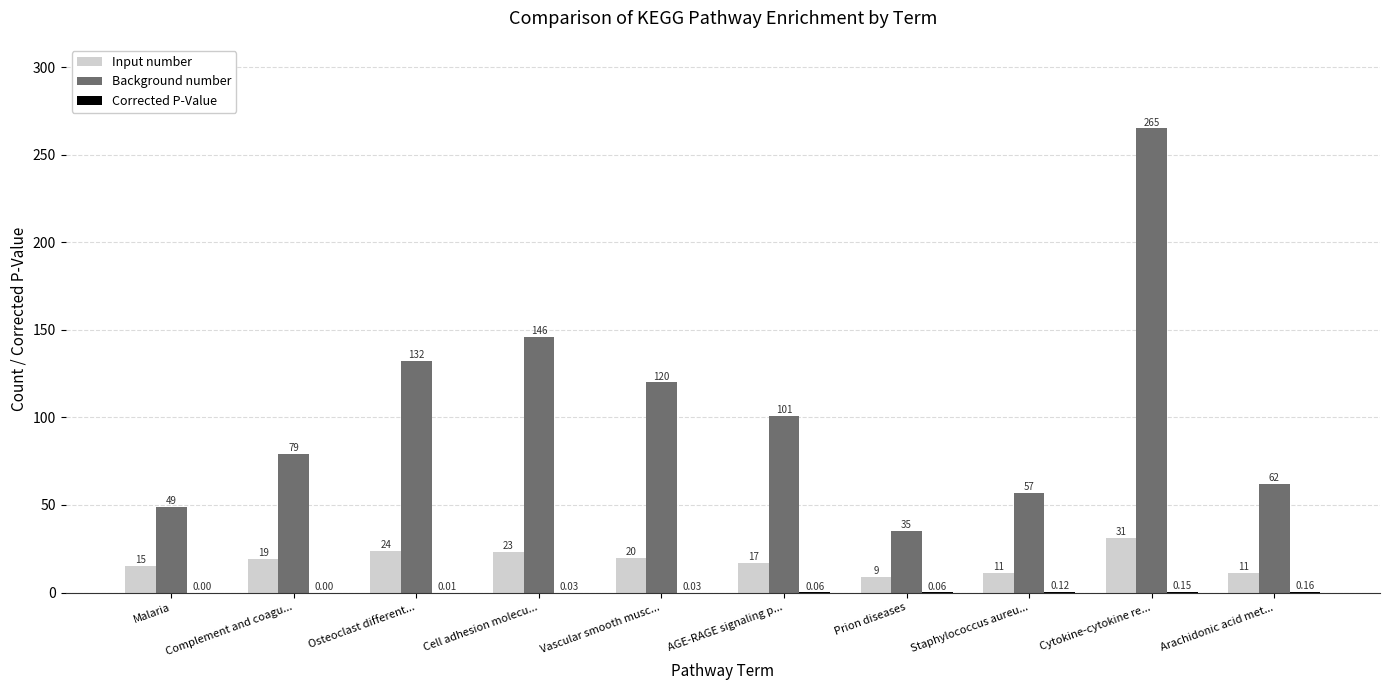

Where is Background number nearest to the value 150?

Cell adhesion molecu...